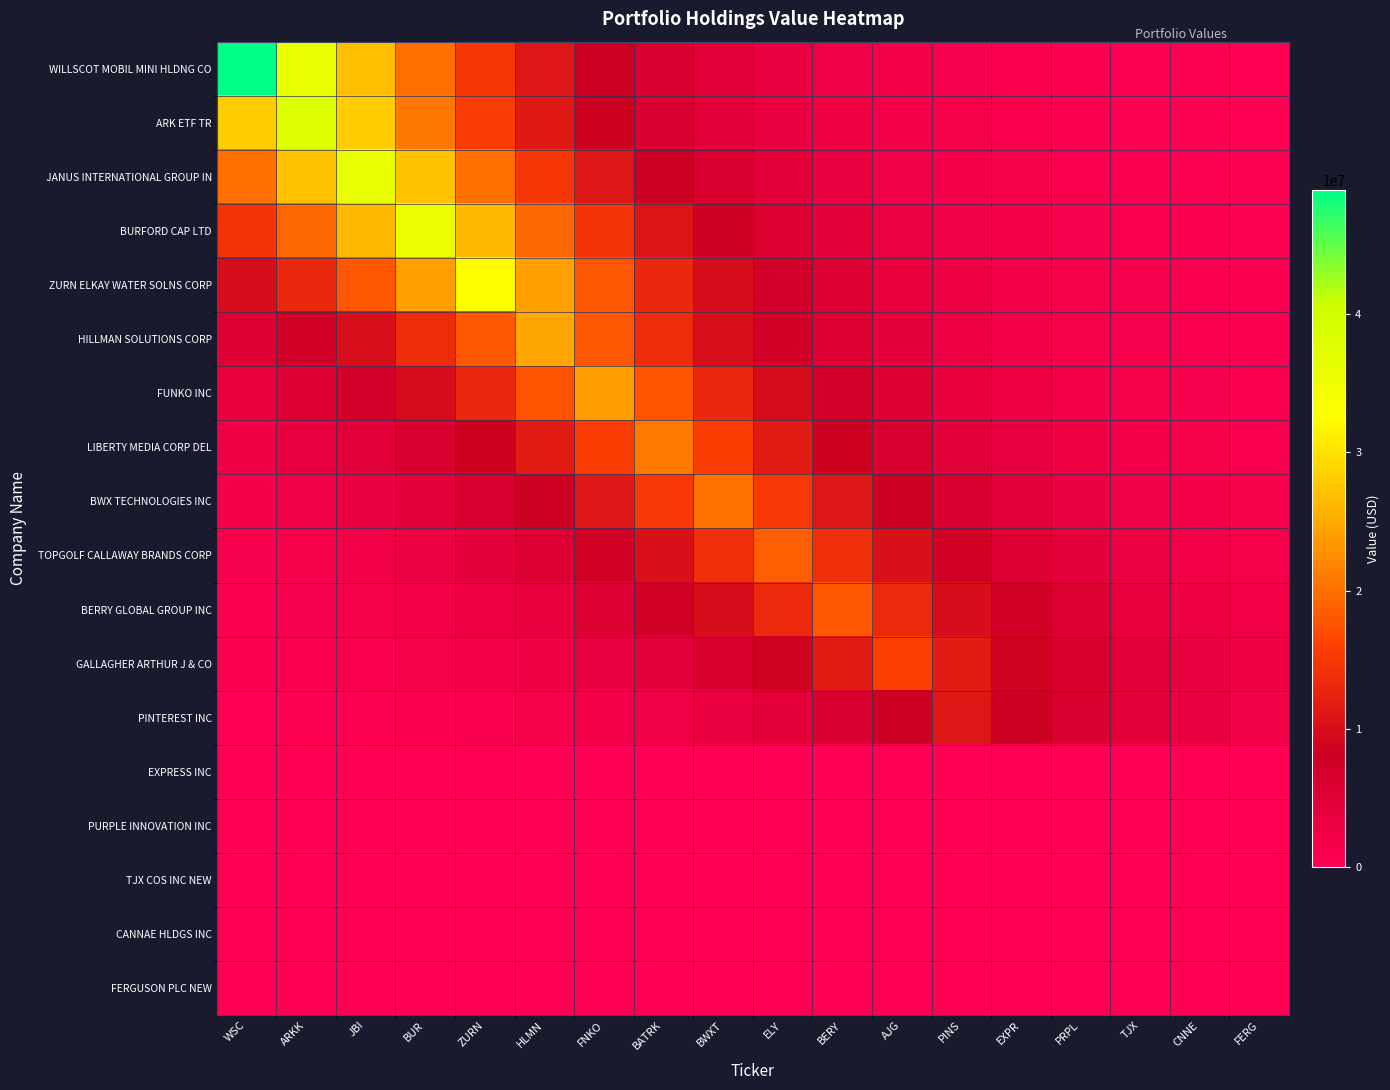

At which category is the sum across all series the highest?

BUR